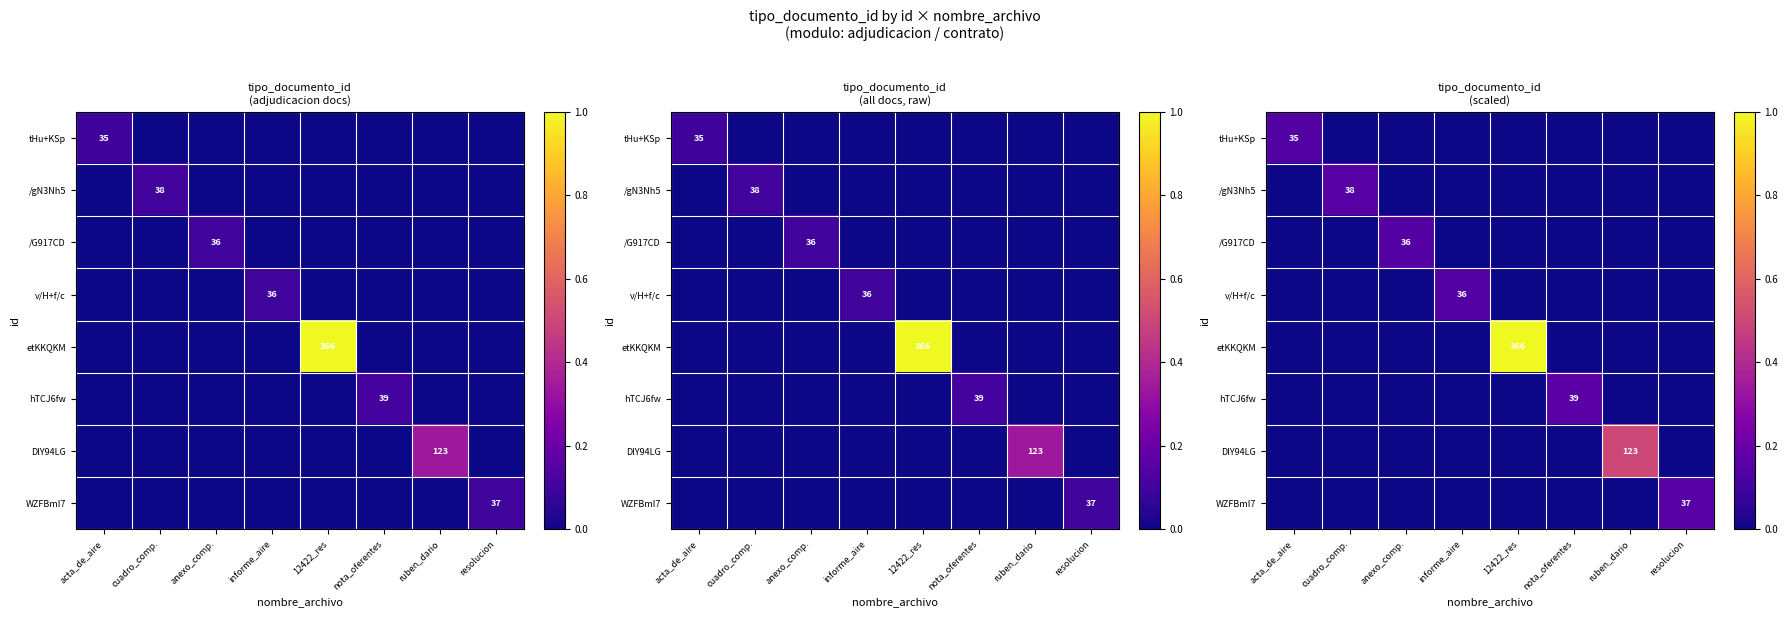

Is it true that /G917CD equals 0.1 at 12422_res?

False